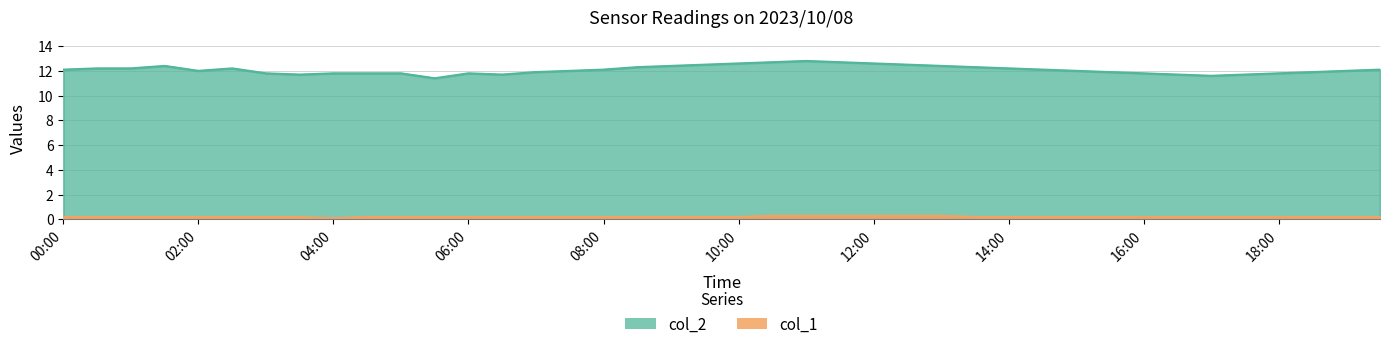

Does the chart have visible grid lines?

Yes